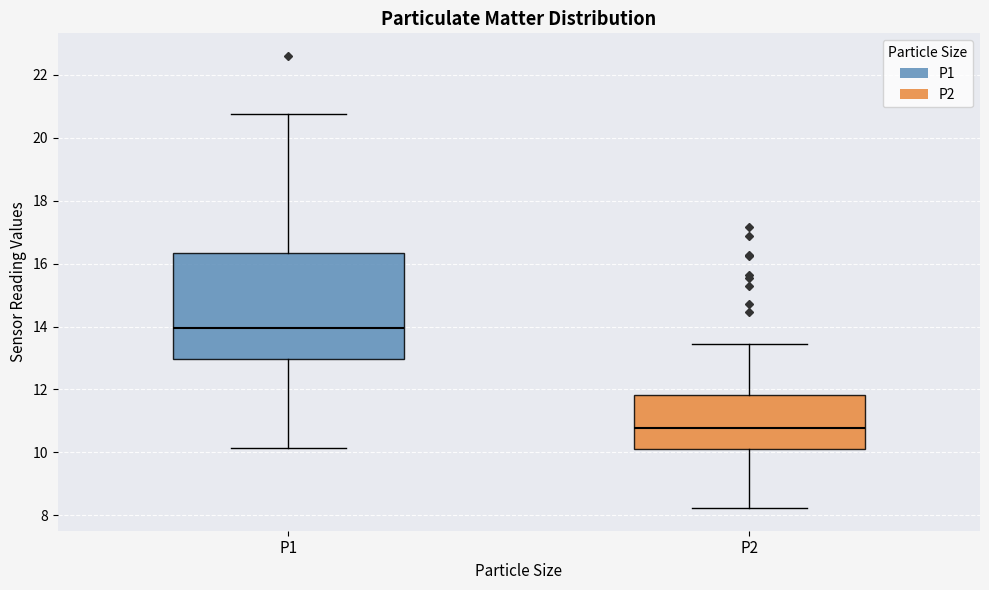

Reading left to right, transcribe this box plot: for each box, give where its median line is, the range the box spans, and where its two whiskers end, as read against the y-axis. The values are not printed on the chart, so give them approximately, as read against the axis.

P1: median 14.0, box 13.0 to 16.4, whiskers 10.2 to 20.8
P2: median 10.8, box 10.2 to 11.8, whiskers 8.2 to 13.4